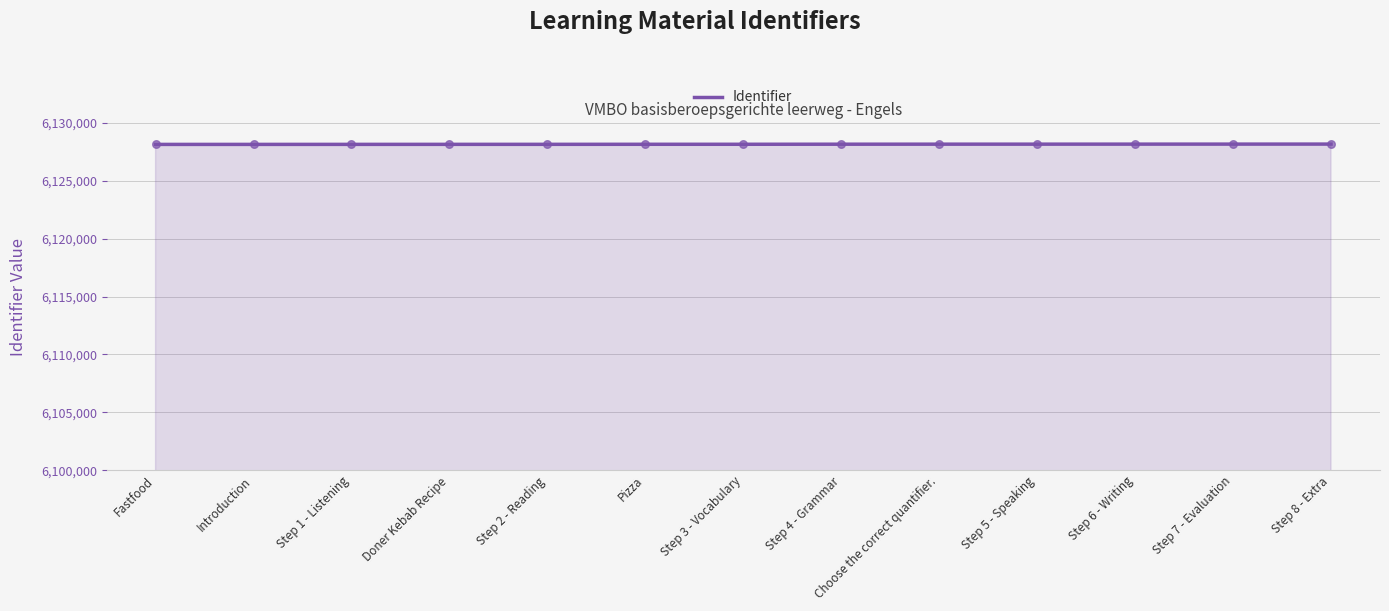

What is the change in value from Step 4 - Grammar to Step 7 - Evaluation?

+8